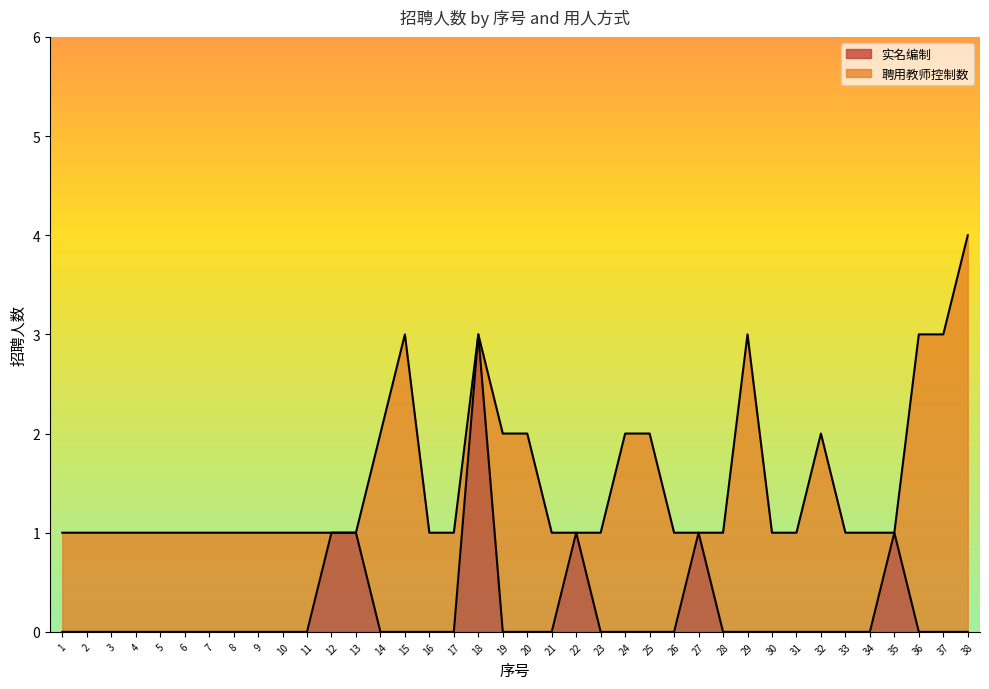

Rank the categories by value from lowest to highest.

1, 2, 3, 4, 5, 6, 7, 8, 9, 10, 11, 14, 15, 16, 17, 19, 20, 21, 23, 24, 25, 26, 28, 29, 30, 31, 32, 33, 34, 36, 37, 38, 12, 13, 22, 27, 35, 18